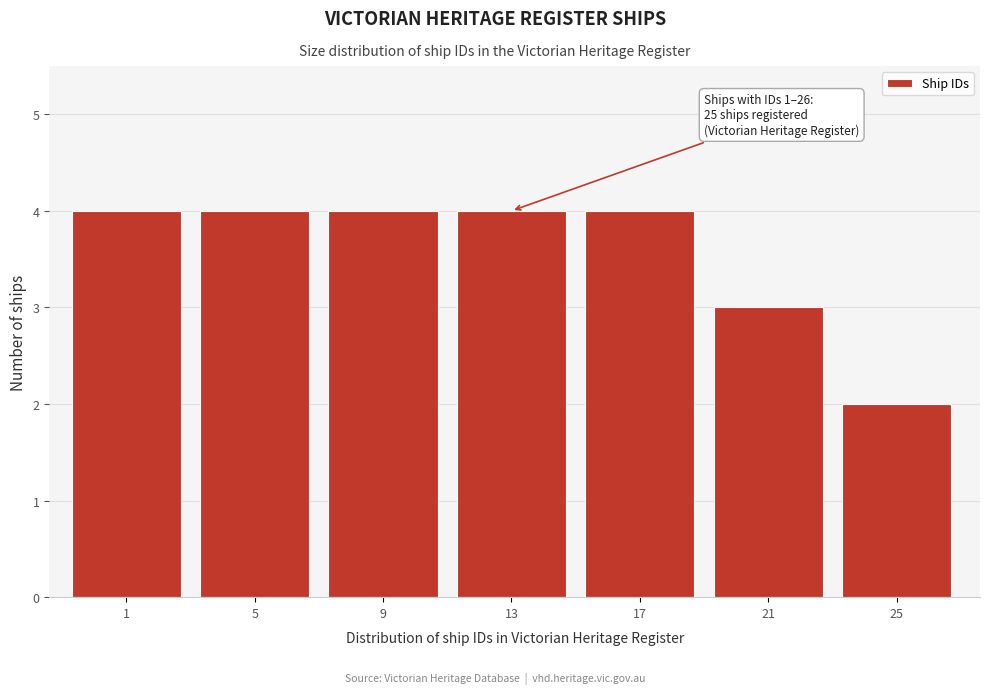

Reading right to left, list all the values displayed in this chart.

25=2	21=3	17=4	13=4	9=4	5=4	1=4